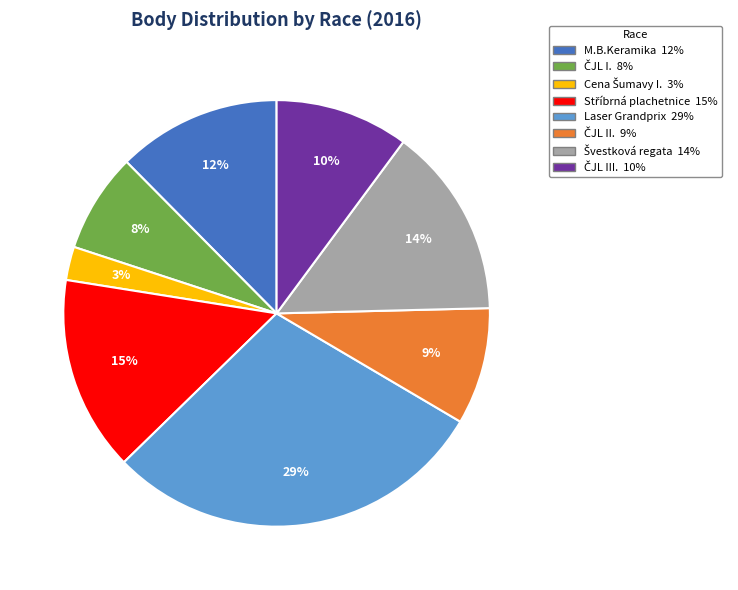

Does any single category account for the majority?

No